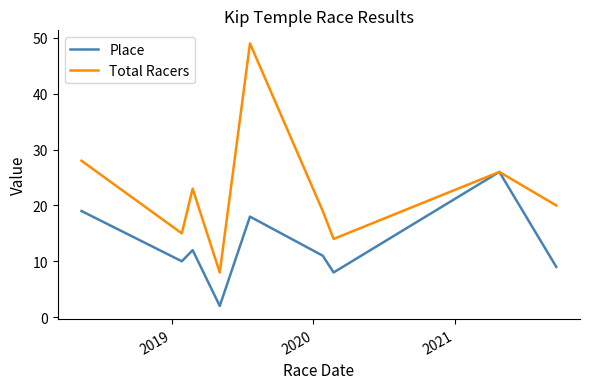

What is the minimum value for Total Racers?

8